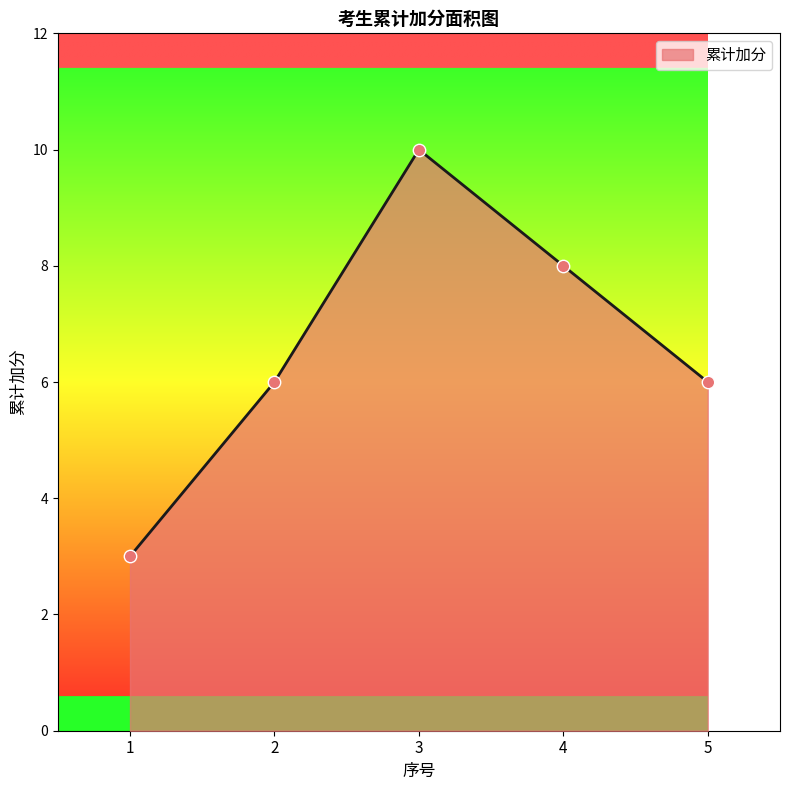

What is the ratio of the value at 4 to the value at 2?

1.3